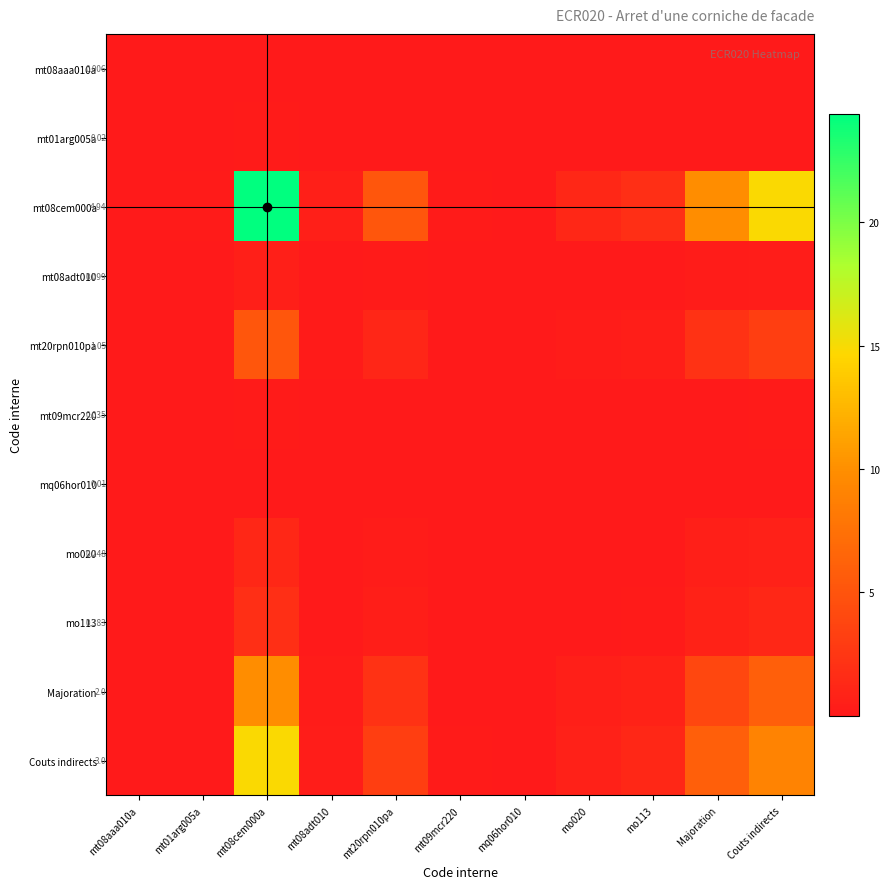

At which category does the chart reach its minimum across all series?

mt08aaa010a